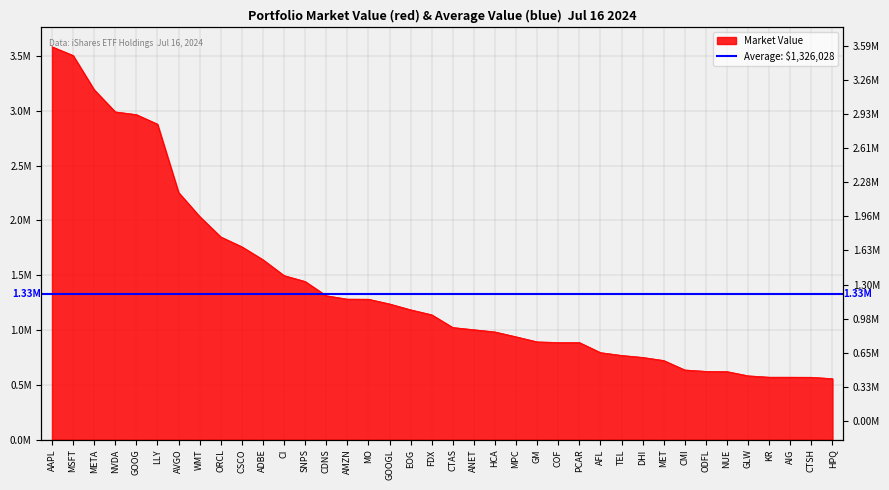

The value at GM is 347875.0. True or false?

False